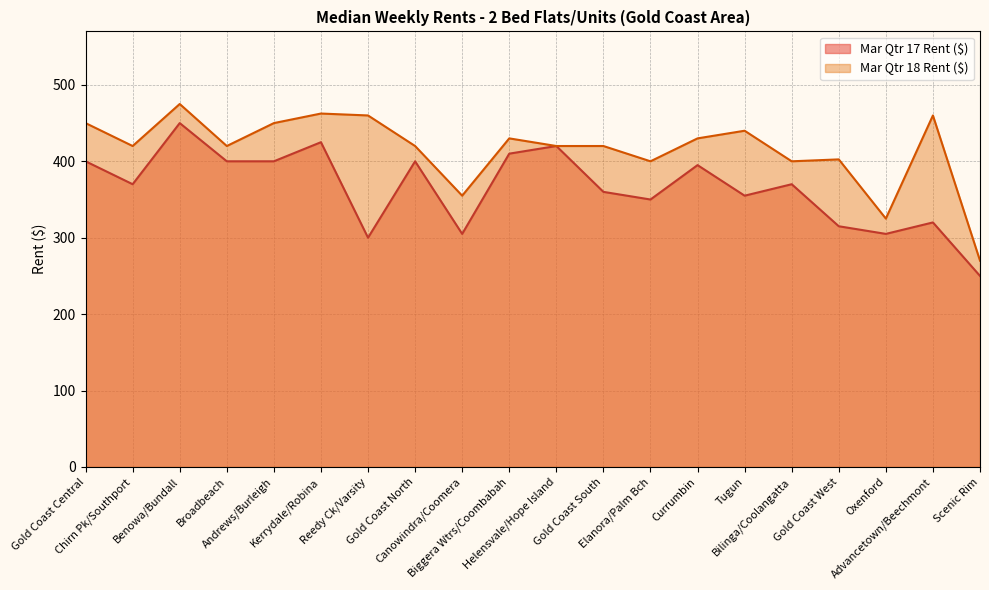

Reading left to right, extract all data points from this chart.

Mar Qtr 17 Rent ($): Gold Coast Central=400.0	Chirn Pk/Southport=370.0	Benowa/Bundall=450.0	Broadbeach=400.0	Andrews/Burleigh=400.0	Kerrydale/Robina=425.0	Reedy Ck/Varsity=300.0	Gold Coast North=400.0	Canowindra/Coomera=305.0	Biggera Wtrs/Coombabah=410.0	Helensvale/Hope Island=420.0	Gold Coast South=360.0	Elanora/Palm Bch=350.0	Currumbin=395.0	Tugun=355.0	Bilinga/Coolangatta=370.0	Gold Coast West=315.0	Oxenford=305.0	Advancetown/Beechmont=320.0	Scenic Rim=250.0
Mar Qtr 18 Rent ($): Gold Coast Central=450.0	Chirn Pk/Southport=420.0	Benowa/Bundall=475.0	Broadbeach=420.0	Andrews/Burleigh=450.0	Kerrydale/Robina=462.5	Reedy Ck/Varsity=460.0	Gold Coast North=420.0	Canowindra/Coomera=355.0	Biggera Wtrs/Coombabah=430.0	Helensvale/Hope Island=420.0	Gold Coast South=420.0	Elanora/Palm Bch=400.0	Currumbin=430.0	Tugun=440.0	Bilinga/Coolangatta=400.0	Gold Coast West=402.5	Oxenford=325.0	Advancetown/Beechmont=460.0	Scenic Rim=270.0